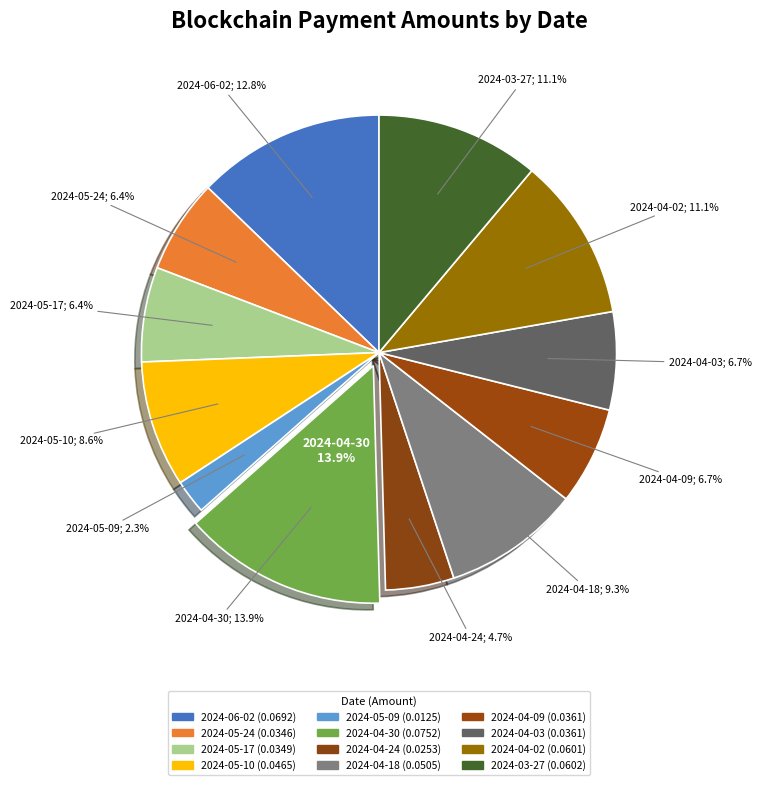

Rank the categories by value from highest to lowest.

2024-04-30, 2024-06-02, 2024-03-27, 2024-04-02, 2024-04-18, 2024-05-10, 2024-04-03, 2024-04-09, 2024-05-17, 2024-05-24, 2024-04-24, 2024-05-09